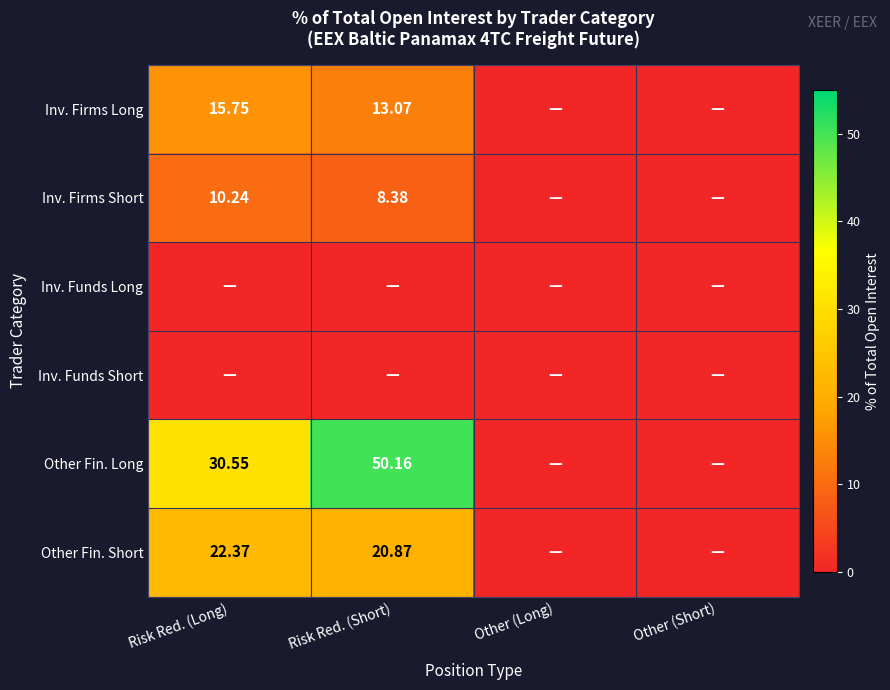

What is the difference between the Inv. Firms Long values at Other (Long) and Risk Red. (Long)?

15.8